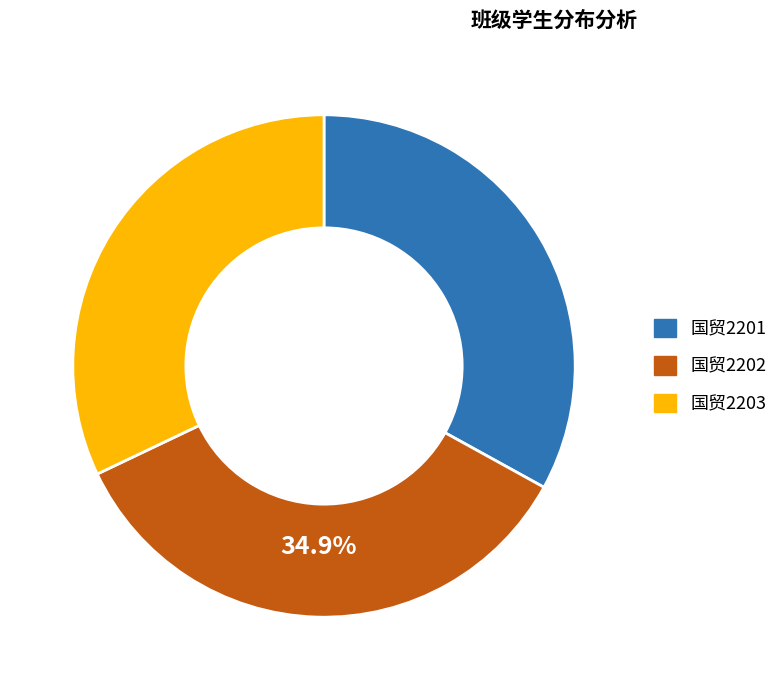

To the nearest percent, what is the combined percentage of 国贸2201 and 国贸2202?

68%